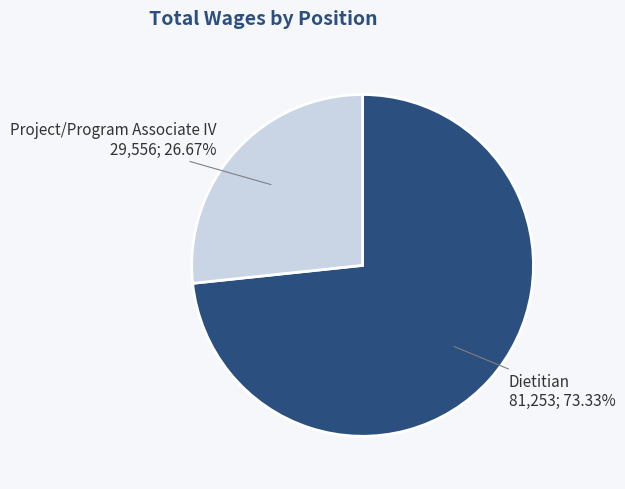

Is there any slice that represents more than half of the pie?

Yes